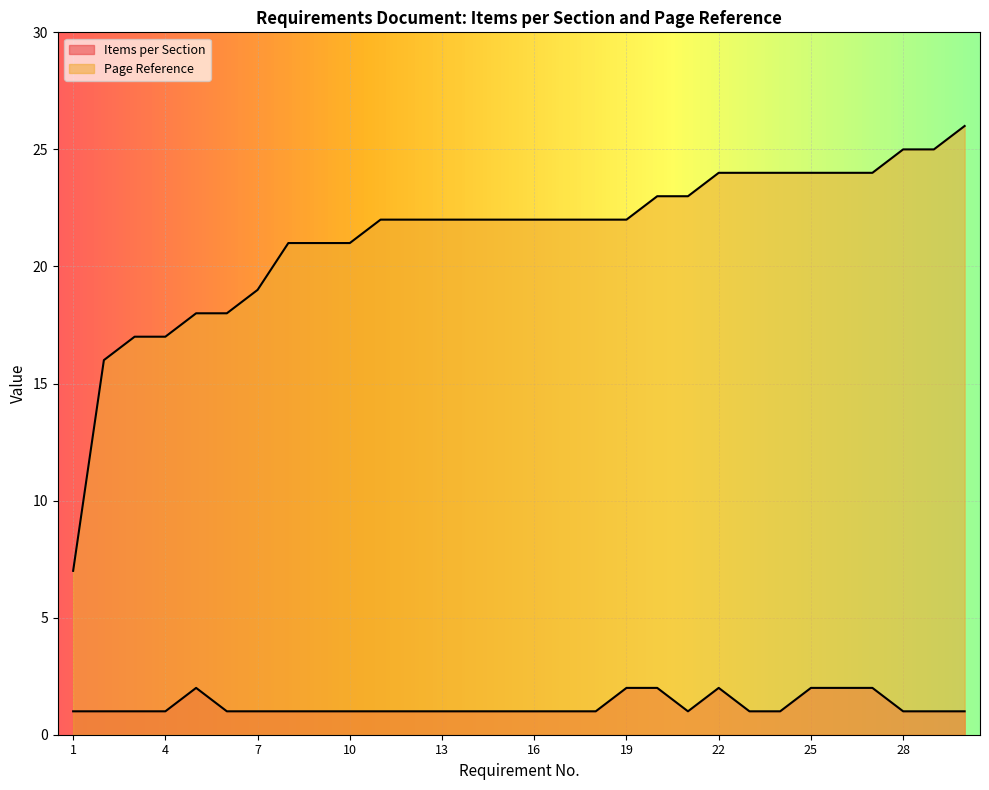

The value of Items per Section at 3 is 0. True or false?

False